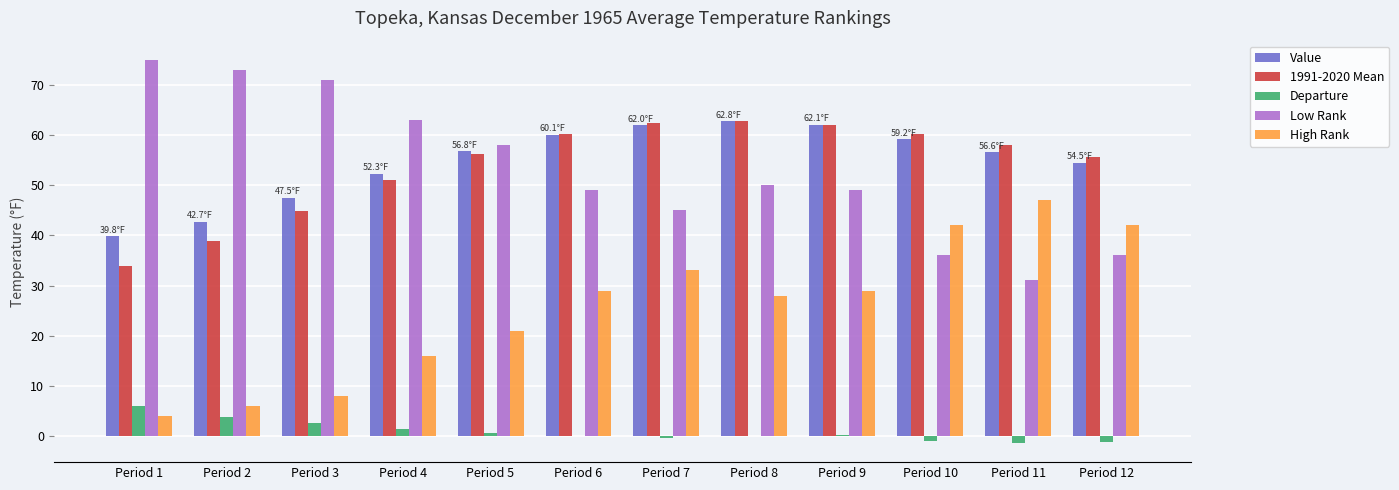

The Value series shows 22.6 at Period 7. True or false?

False